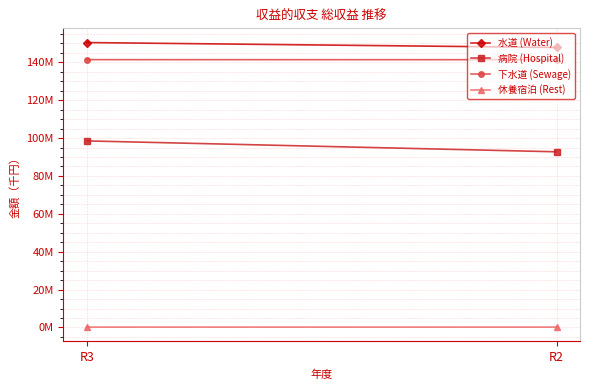

True or false: 水道 (Water) has a value of 199170138 at R3.

False